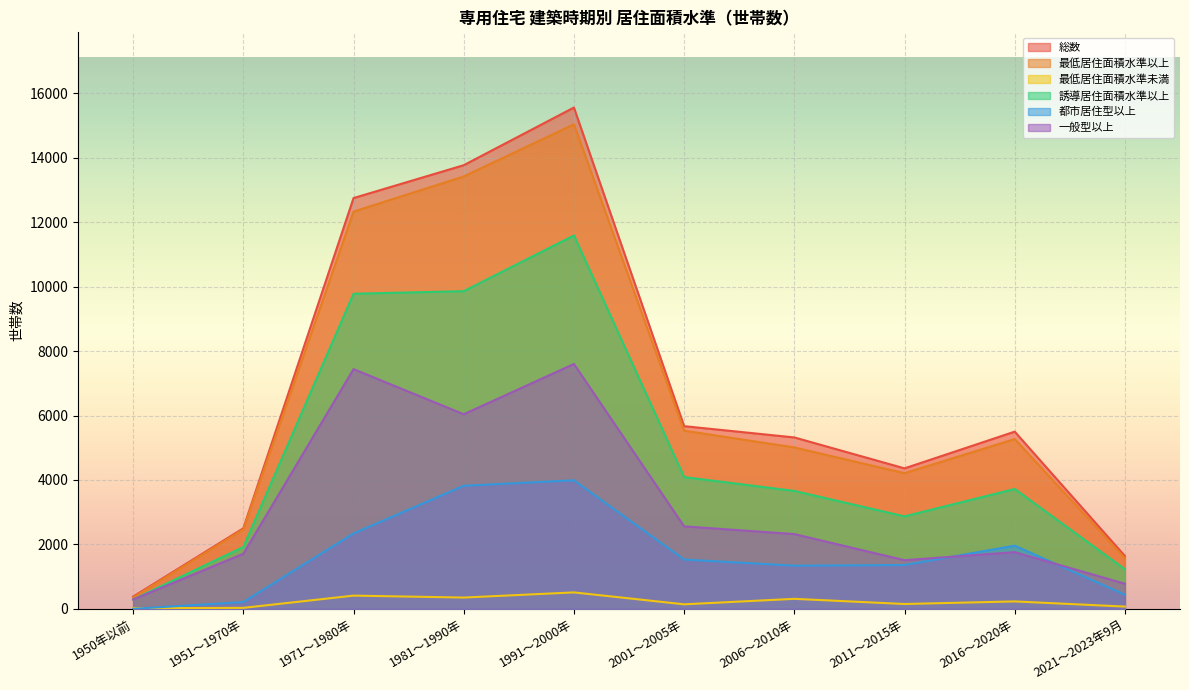

What is the difference between the 誘導居住面積水準以上 values at 2001～2005年 and 1981～1990年?

5770